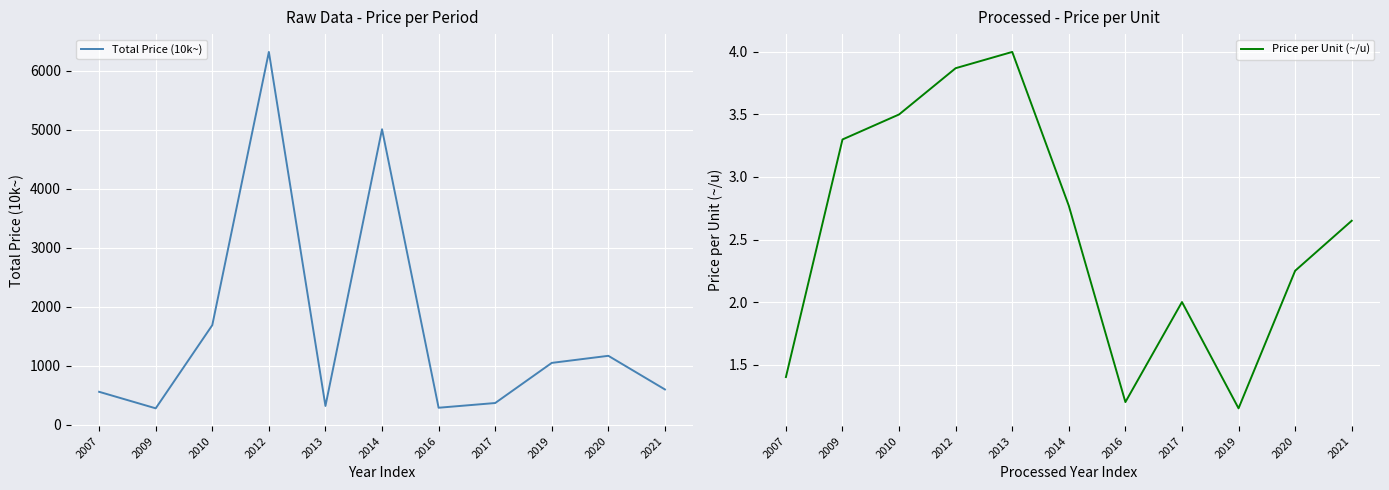

What is the difference between the second highest and minimum values in the Price per Unit (~/u) series?

2.7